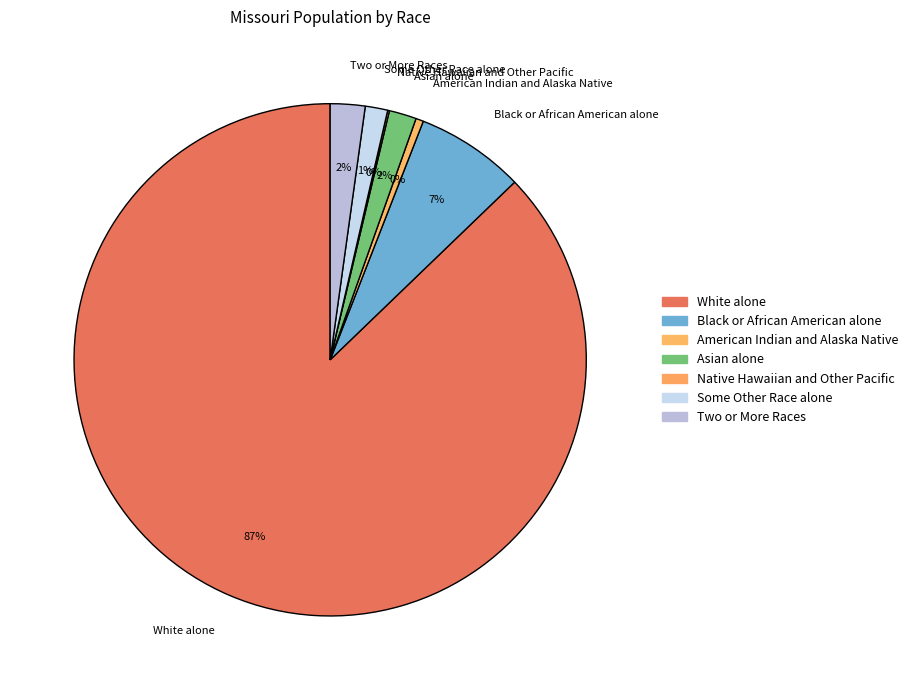

To the nearest percent, what is the average slice percentage?

14%